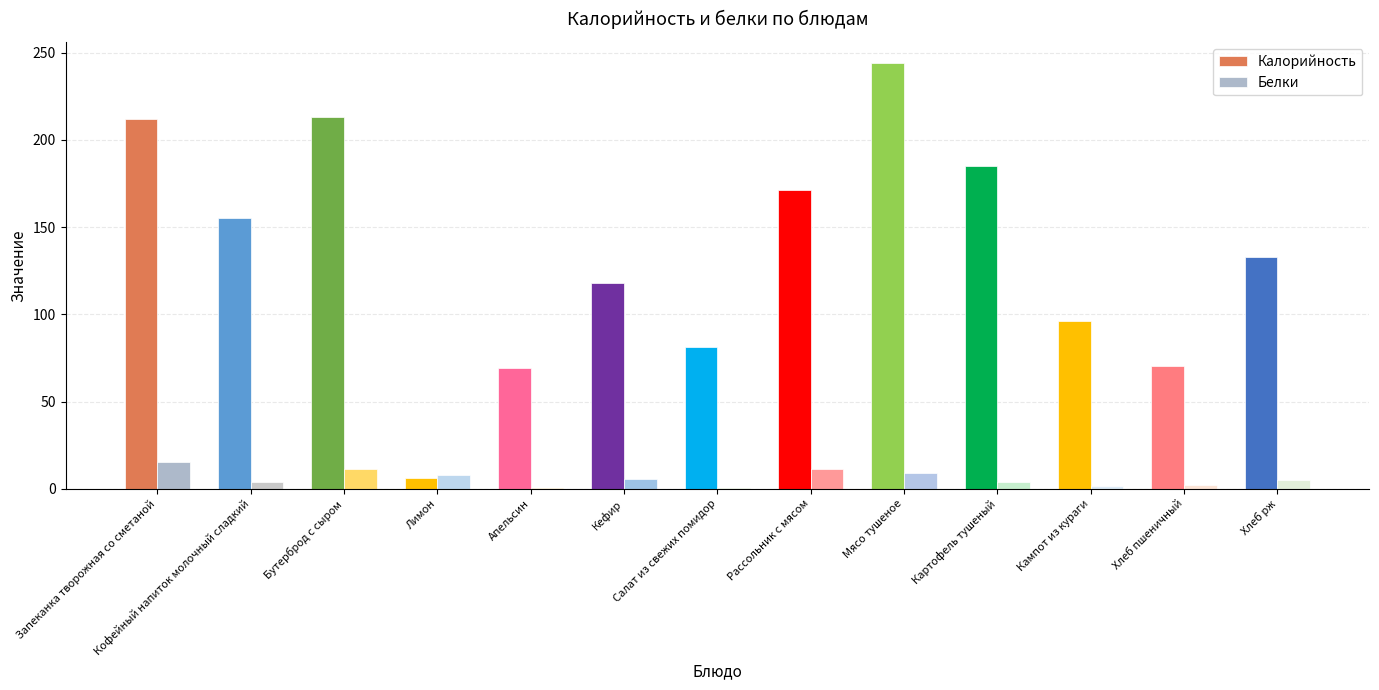

Is it true that Белки equals 1.3 at Кампот из кураги?

True